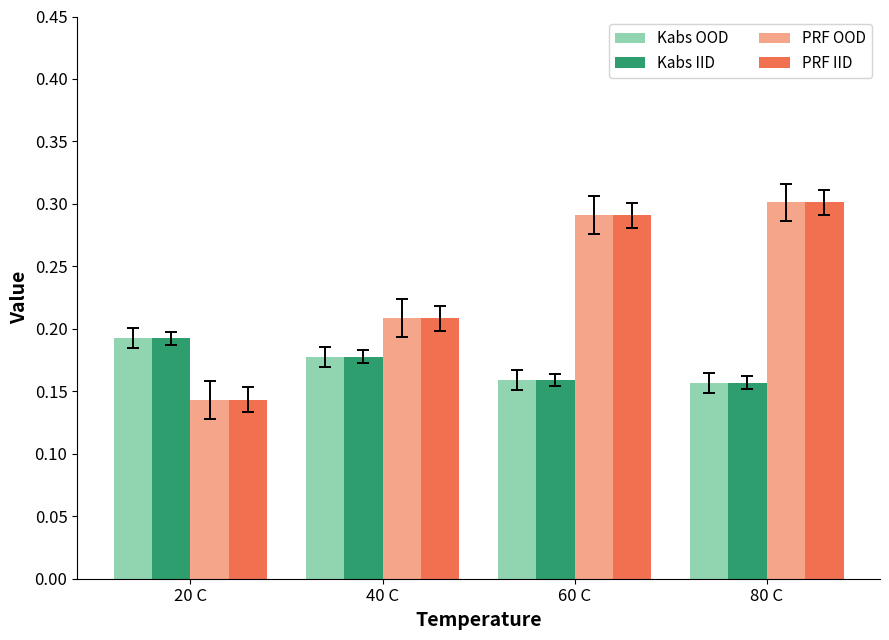

The Kabs OOD series shows 0.3 at 40 C. True or false?

False